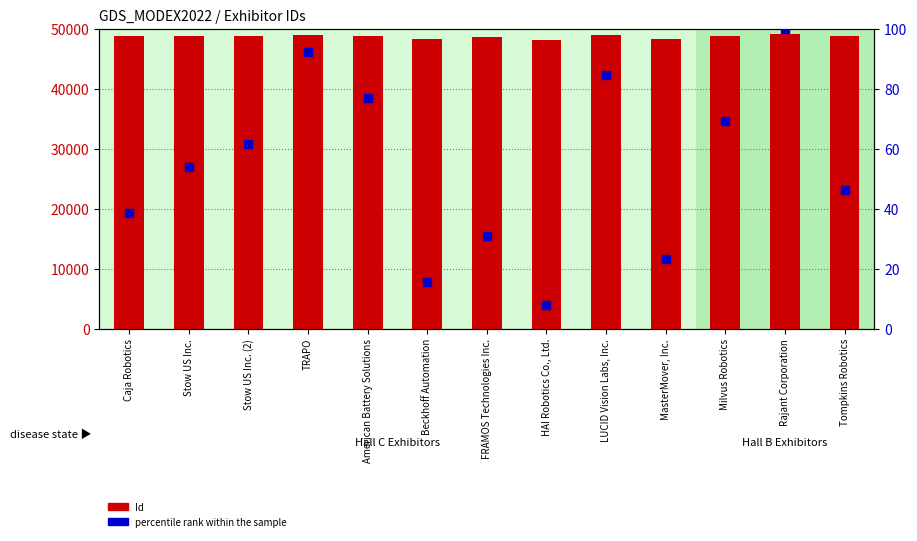

What is the total value across all series at Caja Robotics?

48723.5